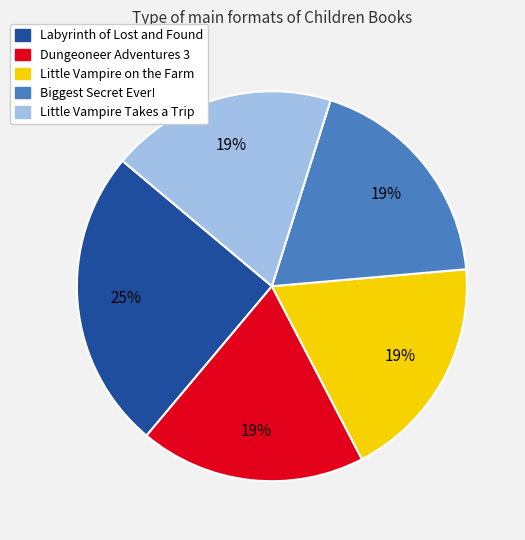

Is the sum of Labyrinth of Lost and Found and Biggest Secret Ever! greater than half?

No